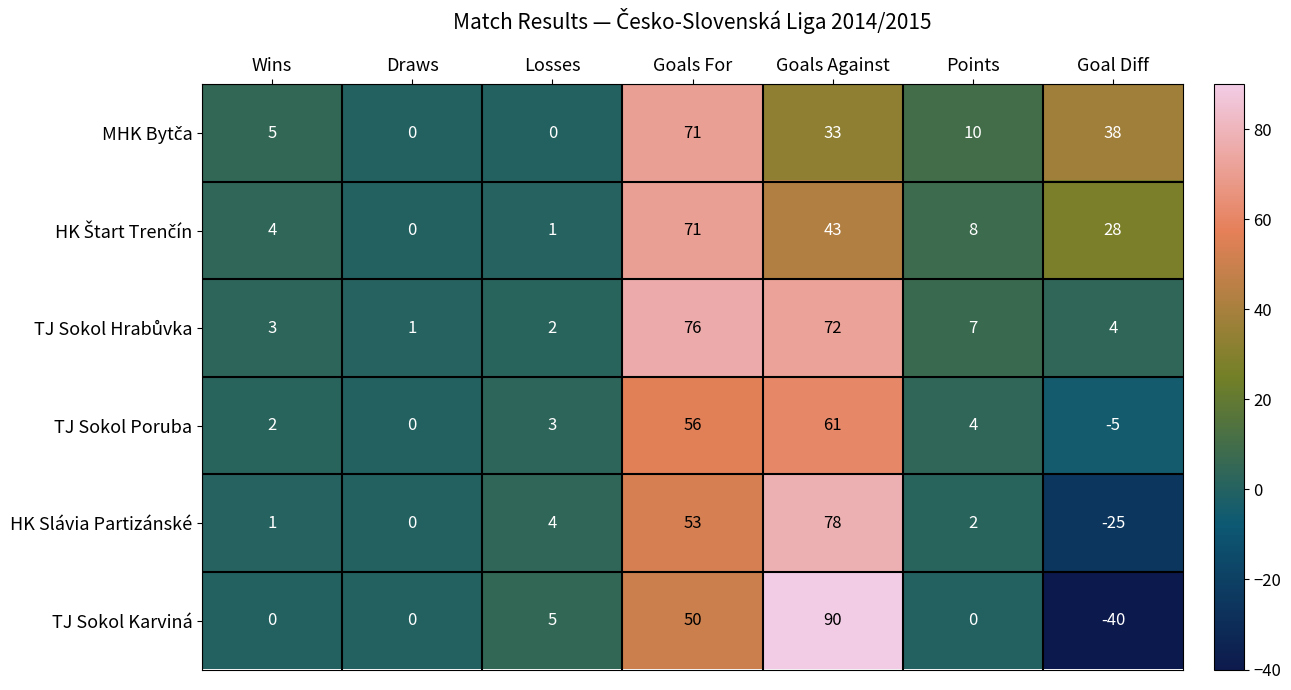

What is the sum of the HK Slávia Partizánské values at Draws and Goals Against?

78